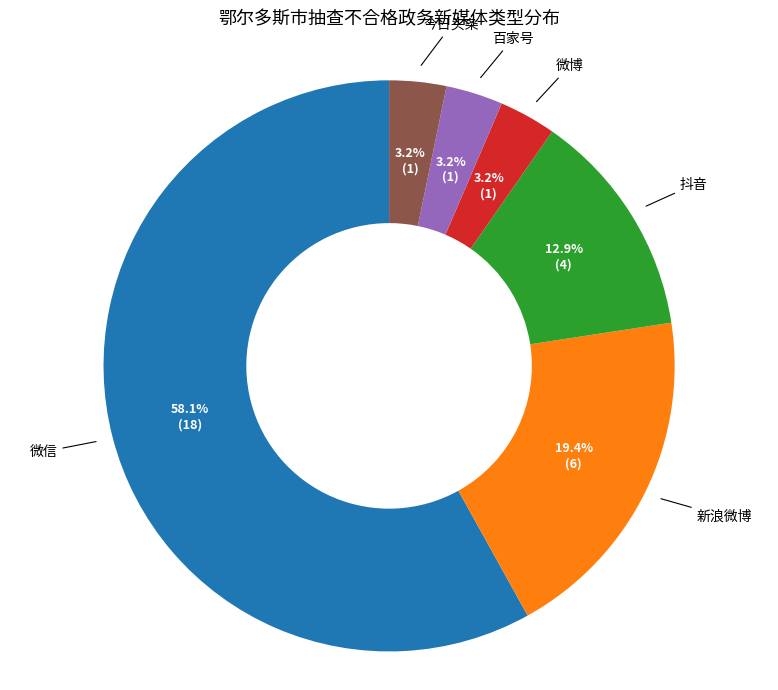

Is there any slice that represents more than half of the pie?

Yes